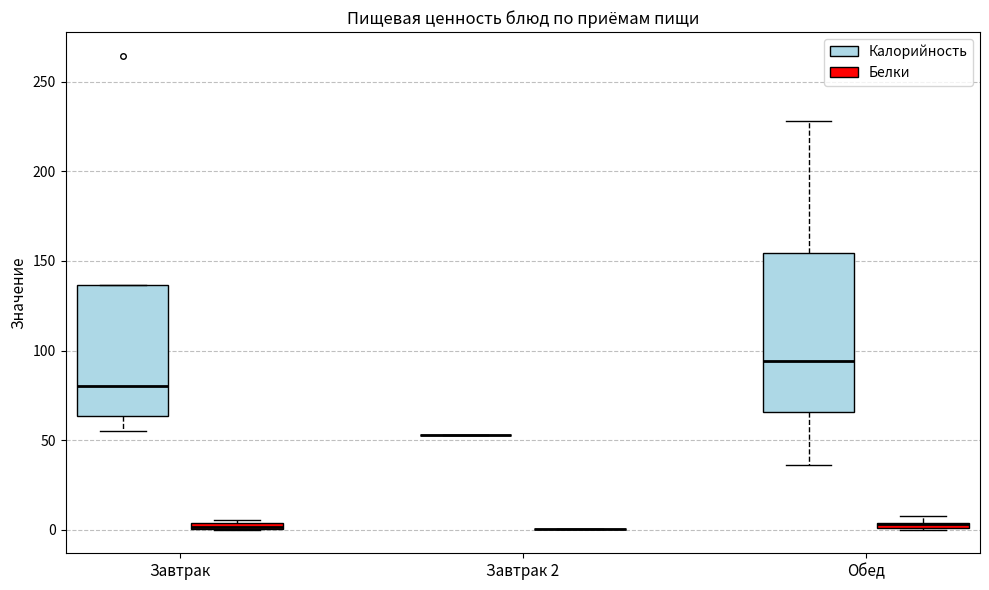

Where is the lower edge of the box for Обед (Белки) on the y-axis? The values are not printed on the chart, so give them approximately, as read against the axis.

0